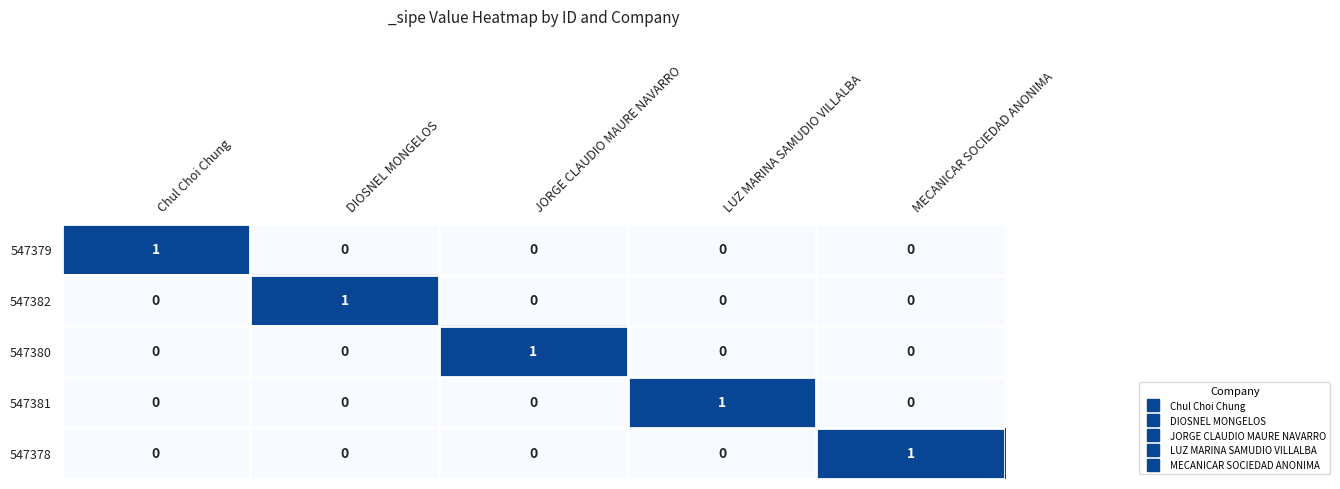

Reading left to right, extract all data points from this chart.

547379: Chul Choi Chung=1	DIOSNEL MONGELOS=0	JORGE CLAUDIO MAURE NAVARRO=0	LUZ MARINA SAMUDIO VILLALBA=0	MECANICAR SOCIEDAD ANONIMA=0
547382: Chul Choi Chung=0	DIOSNEL MONGELOS=1	JORGE CLAUDIO MAURE NAVARRO=0	LUZ MARINA SAMUDIO VILLALBA=0	MECANICAR SOCIEDAD ANONIMA=0
547380: Chul Choi Chung=0	DIOSNEL MONGELOS=0	JORGE CLAUDIO MAURE NAVARRO=1	LUZ MARINA SAMUDIO VILLALBA=0	MECANICAR SOCIEDAD ANONIMA=0
547381: Chul Choi Chung=0	DIOSNEL MONGELOS=0	JORGE CLAUDIO MAURE NAVARRO=0	LUZ MARINA SAMUDIO VILLALBA=1	MECANICAR SOCIEDAD ANONIMA=0
547378: Chul Choi Chung=0	DIOSNEL MONGELOS=0	JORGE CLAUDIO MAURE NAVARRO=0	LUZ MARINA SAMUDIO VILLALBA=0	MECANICAR SOCIEDAD ANONIMA=1